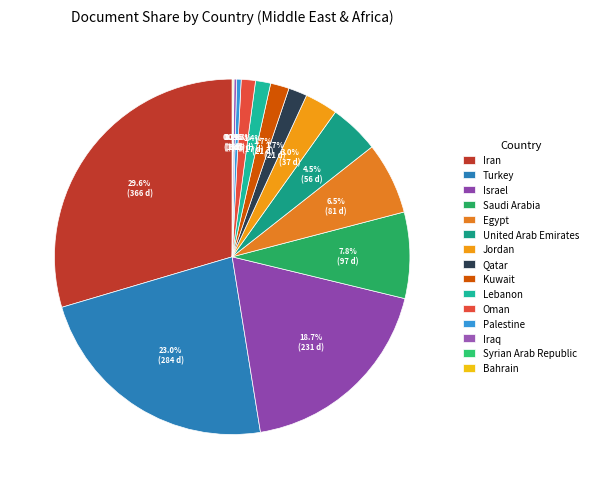

Which slice is the largest?

Iran